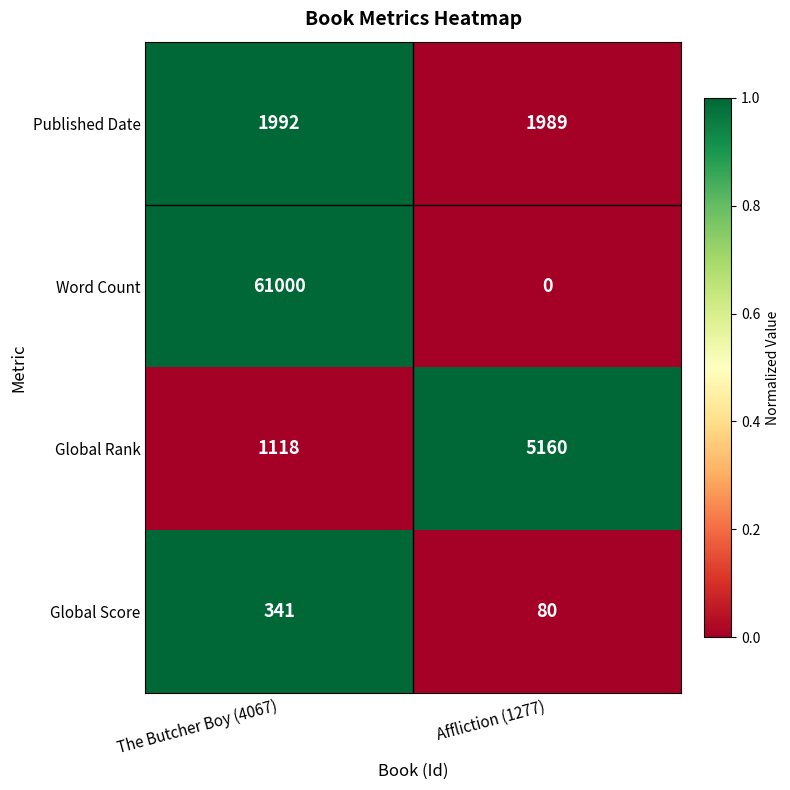

At how many categories does at least one series exceed 0?

2